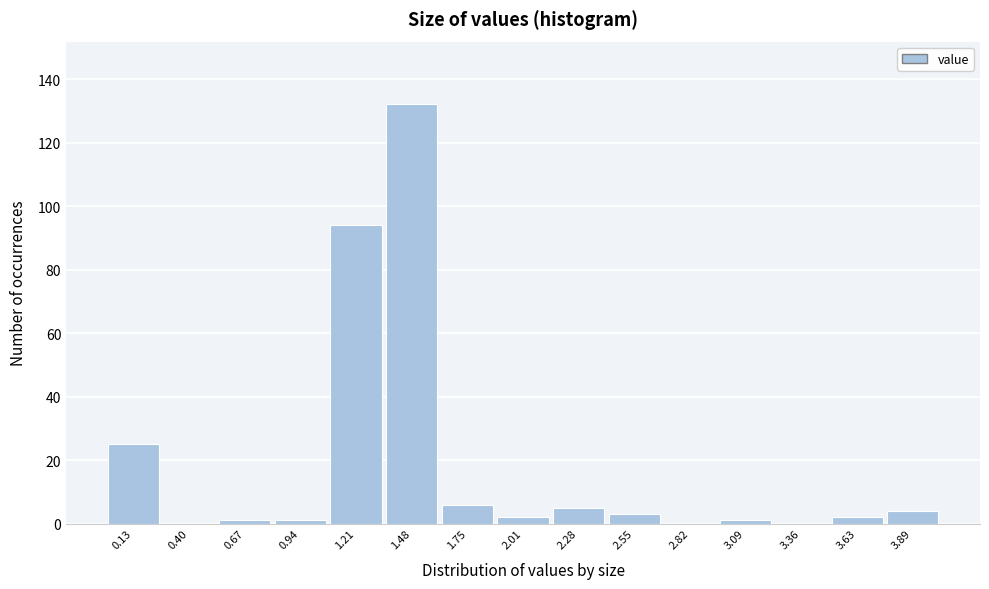

Reading left to right, list every bar in this chart as the range it spans on the x-axis followed by its height. Neither the bar edges nor the heights are printed on the chart, so give them approximately, as read against the axes.

0.00 to 0.25: 26
0.25 to 0.55: 0
0.55 to 0.80: under 2
0.80 to 1.05: under 2
1.05 to 1.35: 94
1.35 to 1.60: 132
1.60 to 1.90: 6
1.90 to 2.15: 2
2.15 to 2.40: 6
2.40 to 2.70: 4
2.70 to 2.95: 0
2.95 to 3.20: under 2
3.20 to 3.50: 0
3.50 to 3.75: 2
3.75 to 4.05: 4